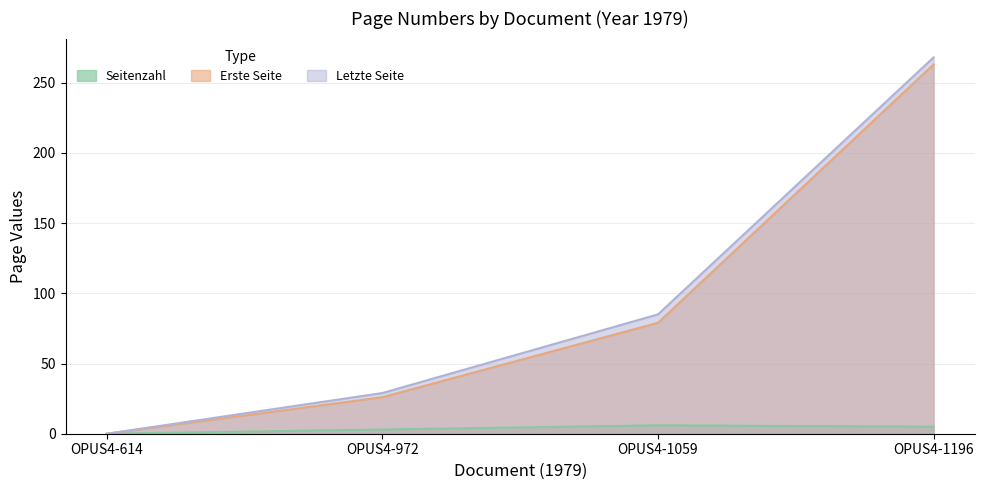

Reading left to right, transcribe all the data shown in this chart.

Seitenzahl: OPUS4-614=0	OPUS4-972=3	OPUS4-1059=6	OPUS4-1196=5
Erste Seite: OPUS4-614=0	OPUS4-972=26	OPUS4-1059=79	OPUS4-1196=263
Letzte Seite: OPUS4-614=0	OPUS4-972=29	OPUS4-1059=85	OPUS4-1196=268